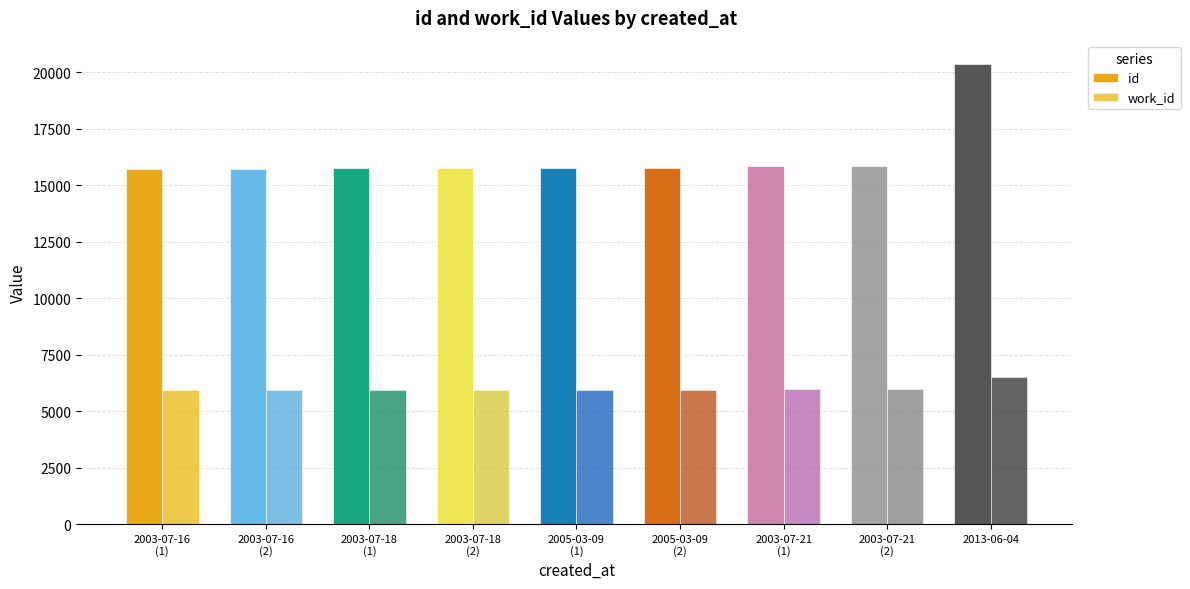

Which category has the lowest value in the work_id series?

2003-07-16
(1)